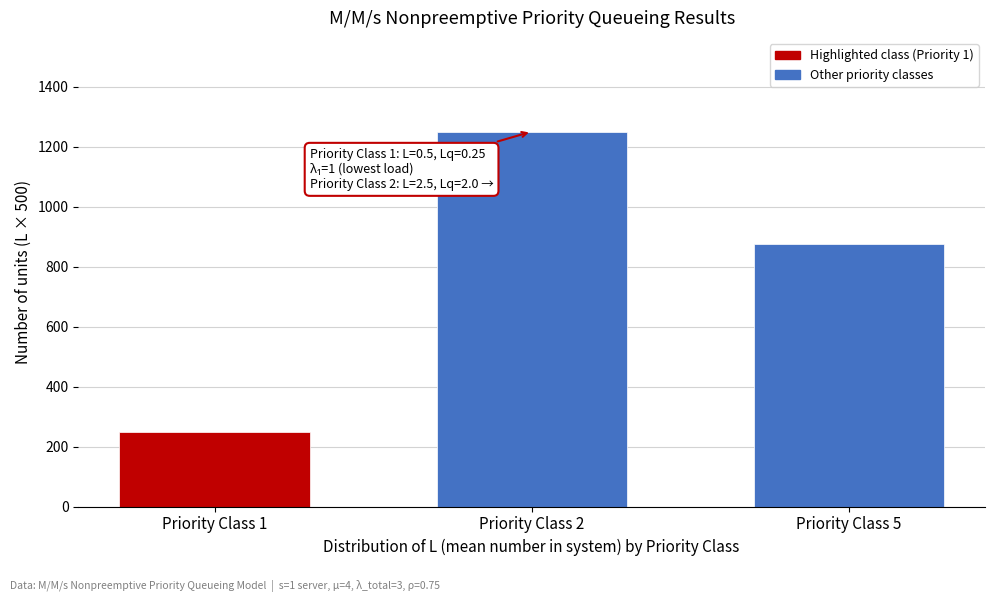

Reading left to right, list all the values displayed in this chart.

250	1250	875